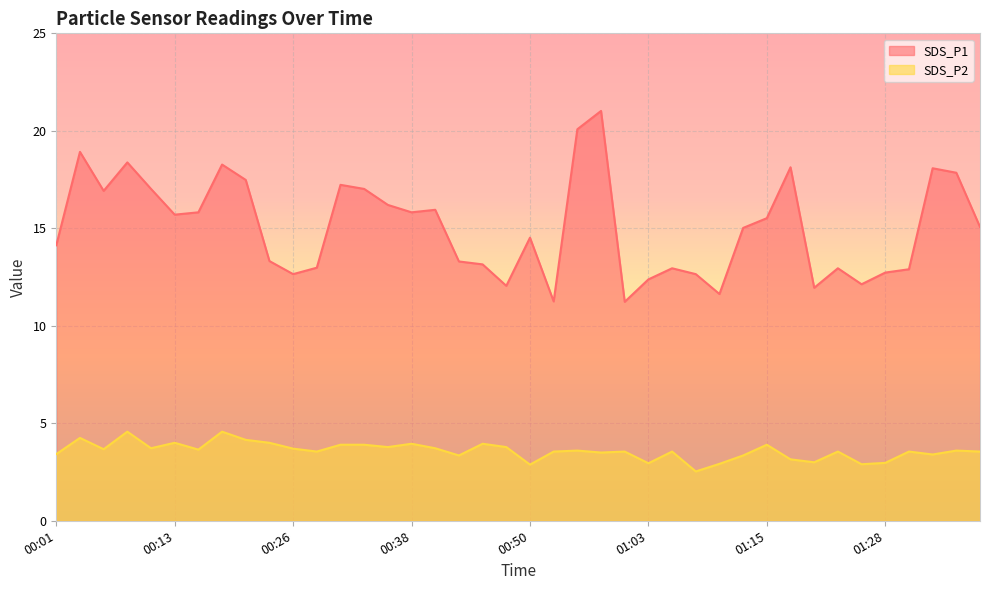

Where is the first local maximum for SDS_P1?

00:03